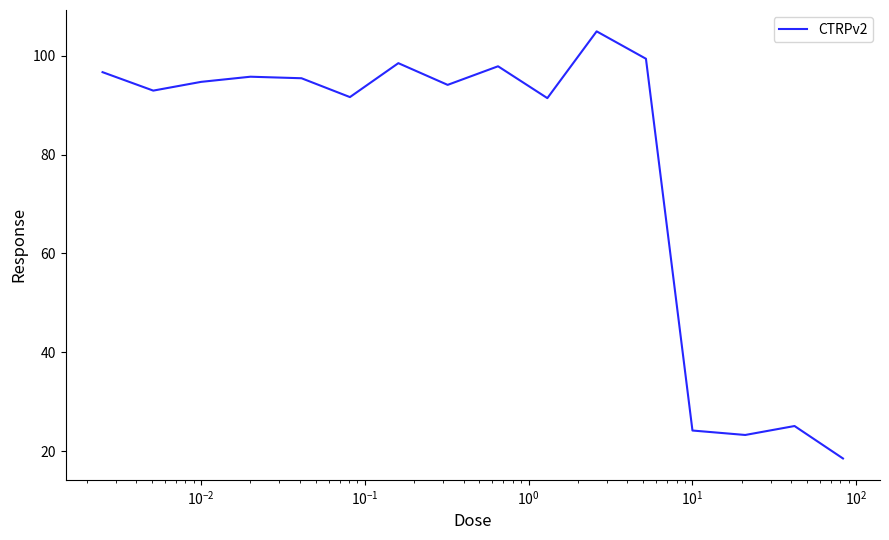

What is the difference between the second highest and second lowest values?

76.1